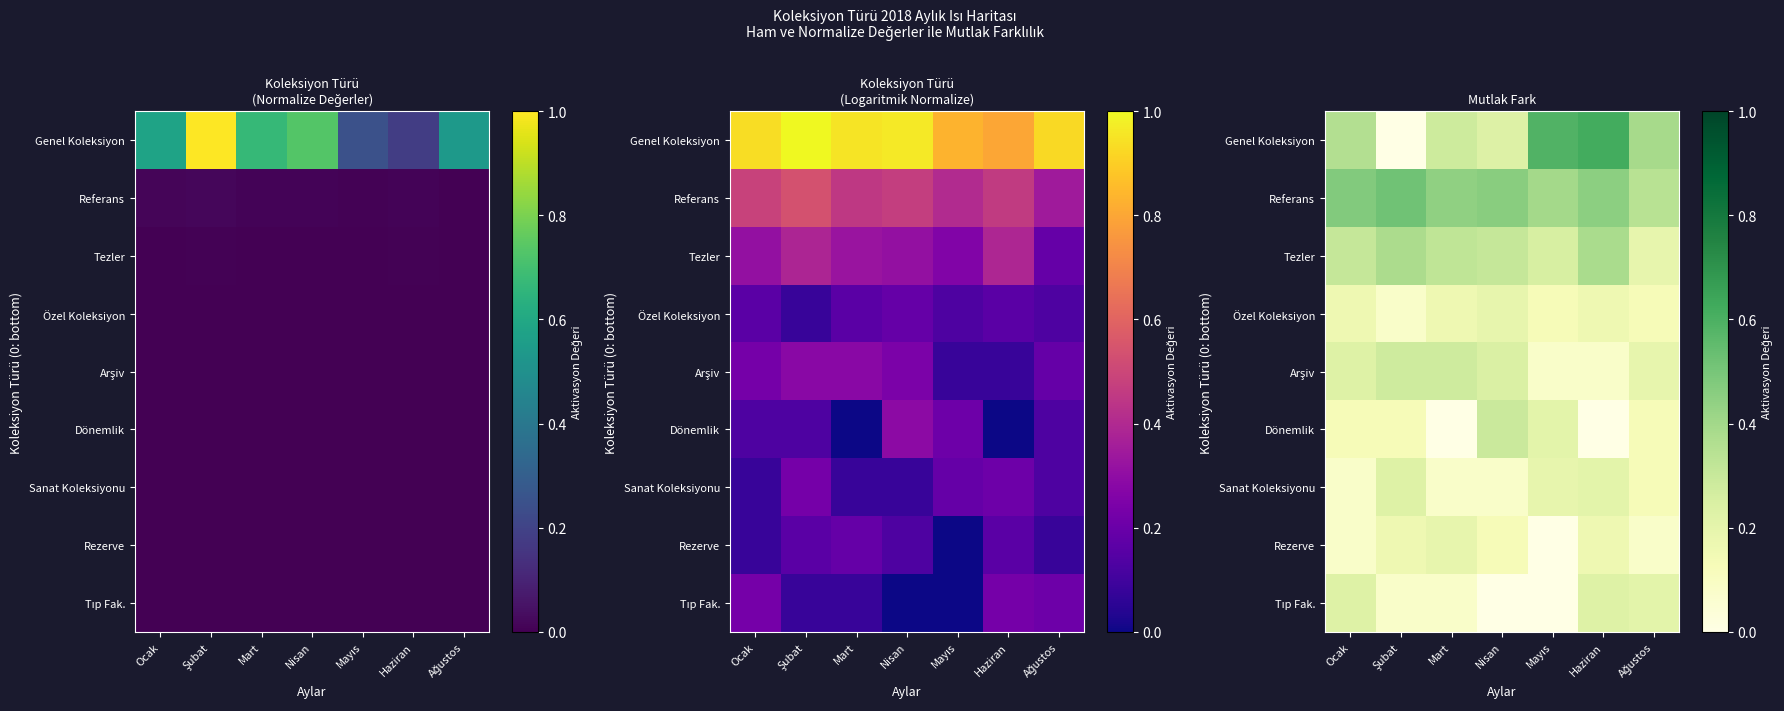

The Özel Koleksiyon series shows 0.2 at Mart. True or false?

True